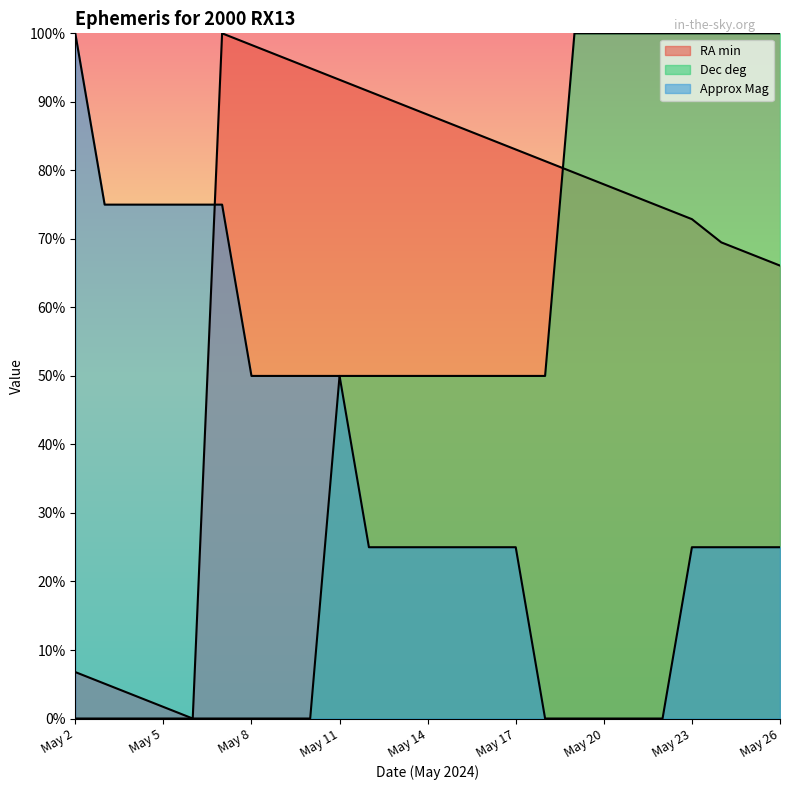

Which category has the lowest value in the Approx Mag series?

May 18